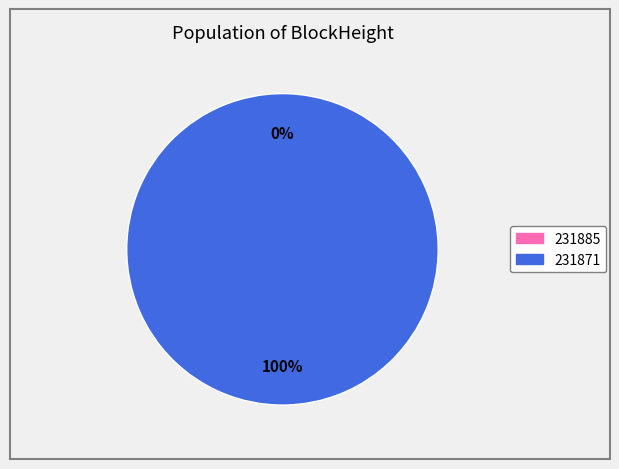

Rank the categories by value from highest to lowest.

231871, 231885